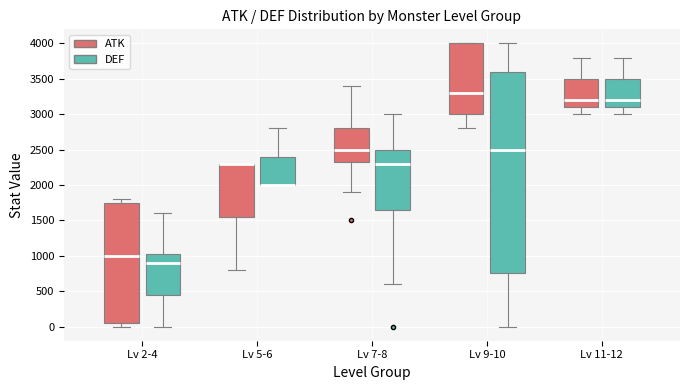

Comparing the boxes themselves (not the whiskers), which one is the tallest?

Lv 9-10 (DEF)